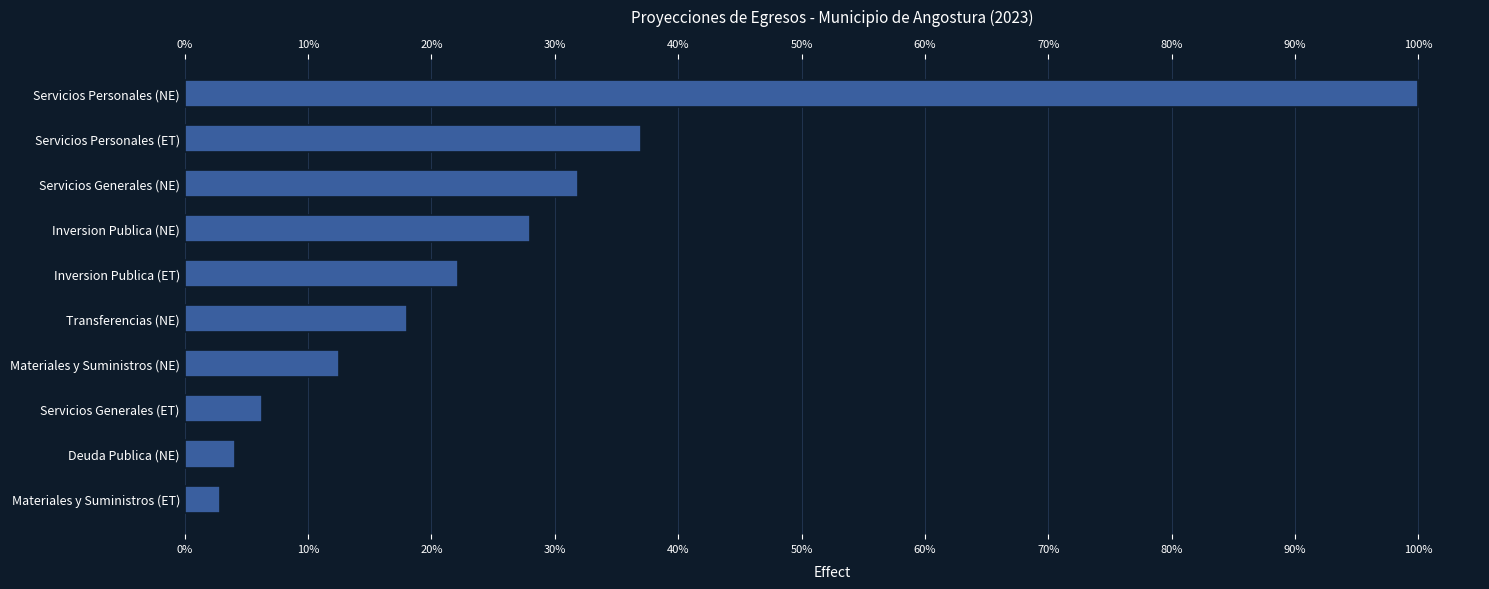

What is the greatest value displayed?

1.0